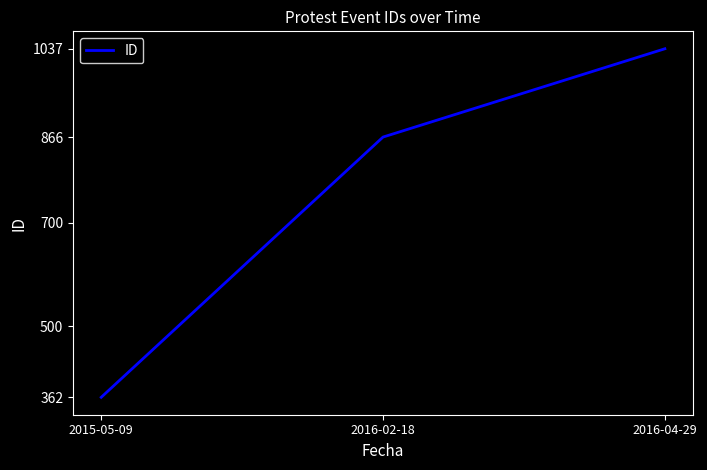

Approximately how many times larger is the value at 2015-05-09 compared to 2016-02-18?

0.4